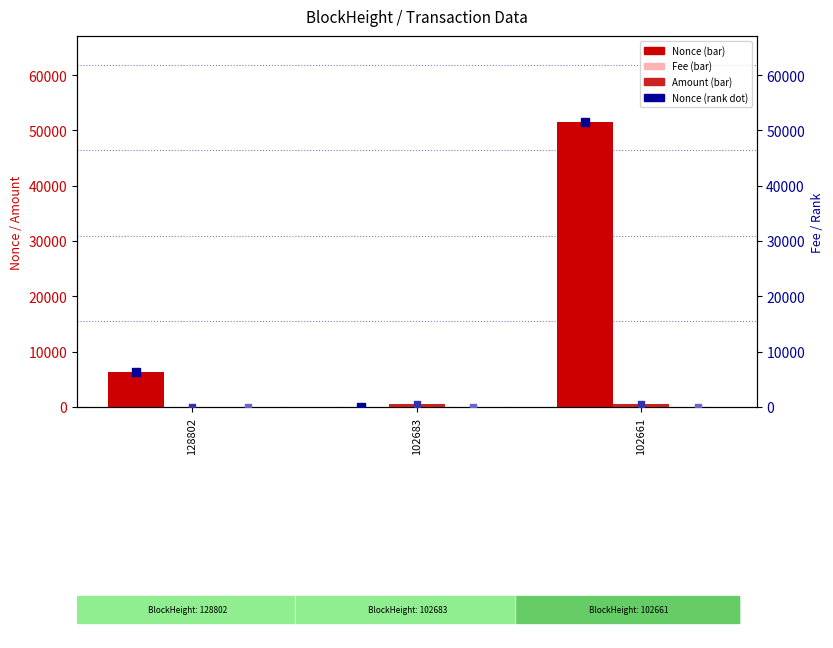

Which series contains the lowest Y value?

Nonce